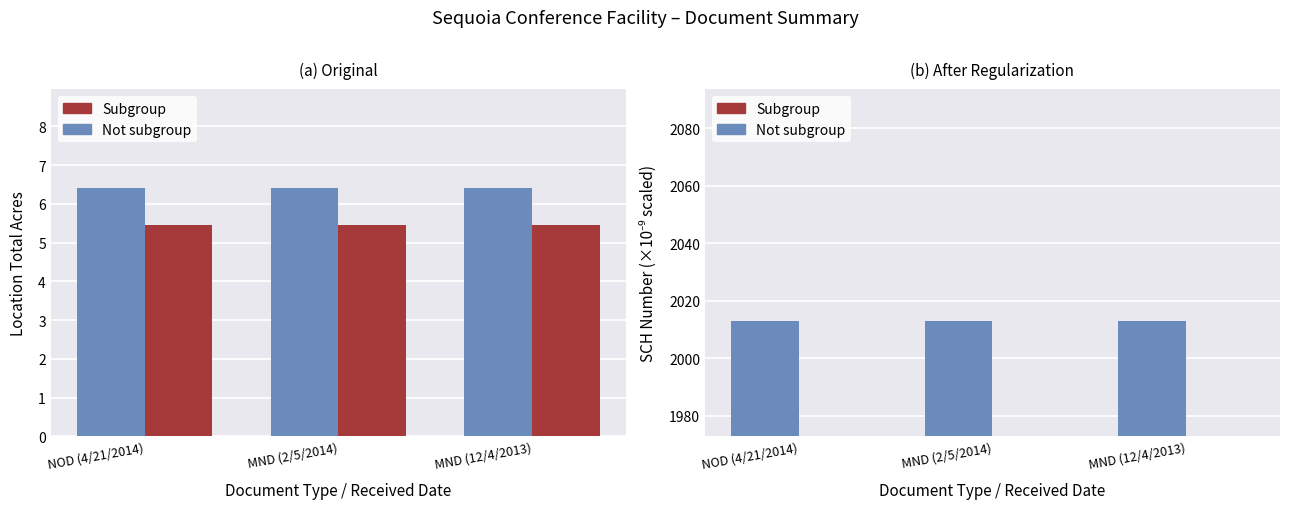

List the labels in order of Subgroup value, largest first.

NOD (4/21/2014), MND (2/5/2014), MND (12/4/2013)